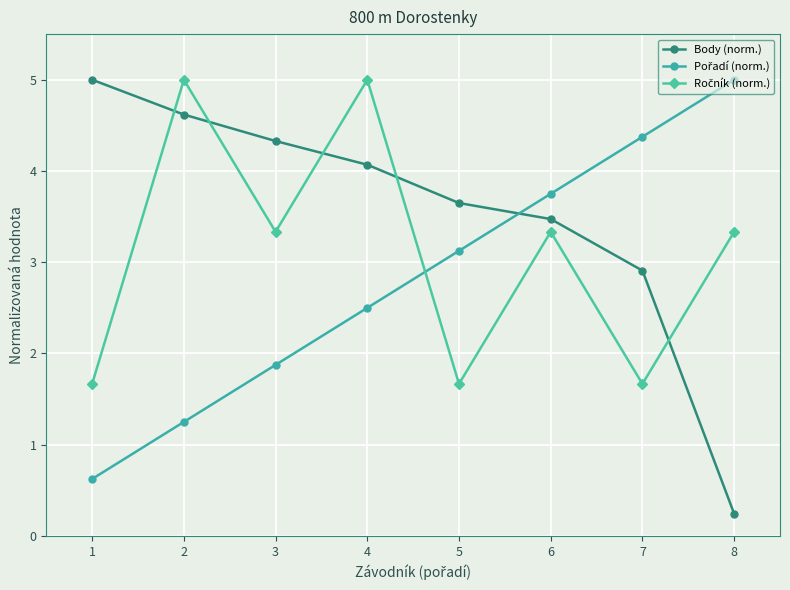

The value of Body (norm.) at 6 is 5.0. True or false?

False